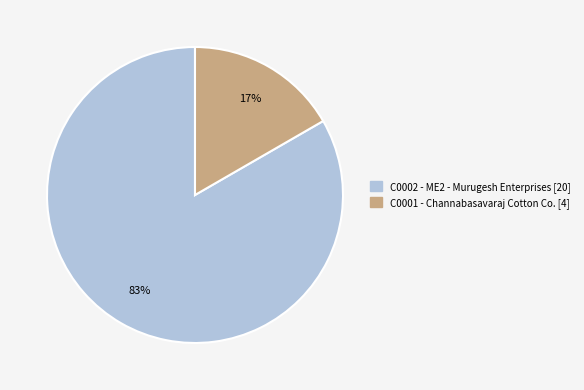

Which slice represents more than half of the pie?

C0002